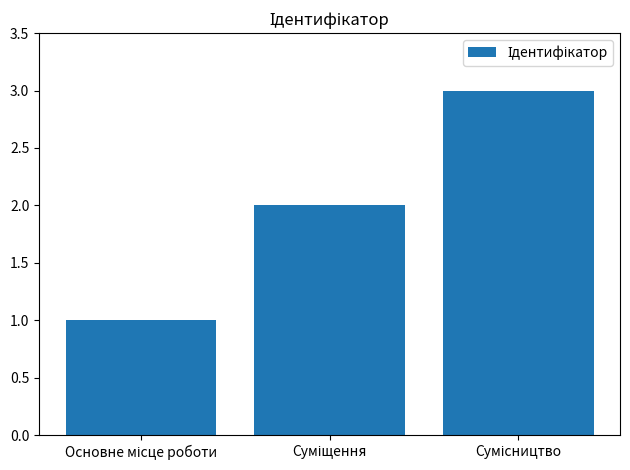

What is the sum of all values?

6